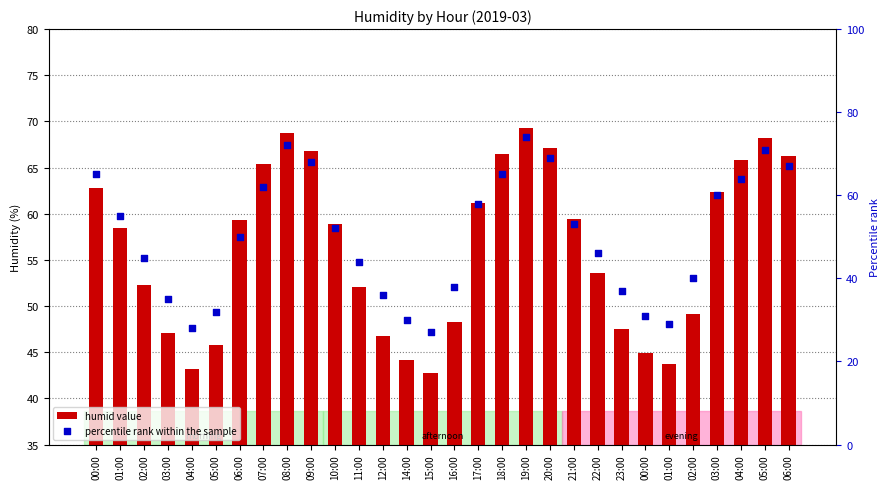

Which series reaches the minimum Y coordinate?

percentile rank within the sample